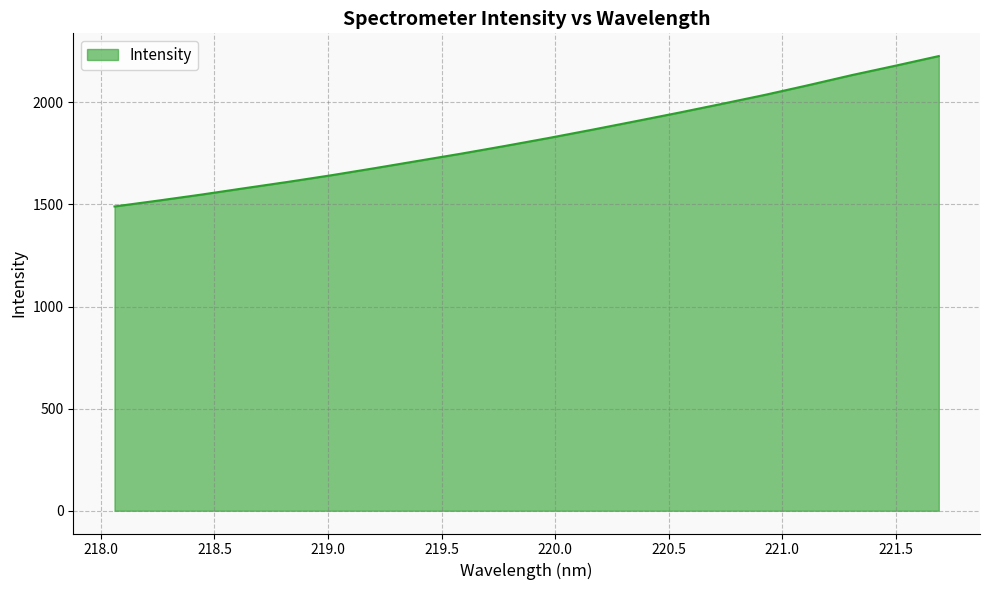

What is the difference between the maximum and minimum values?

736.3